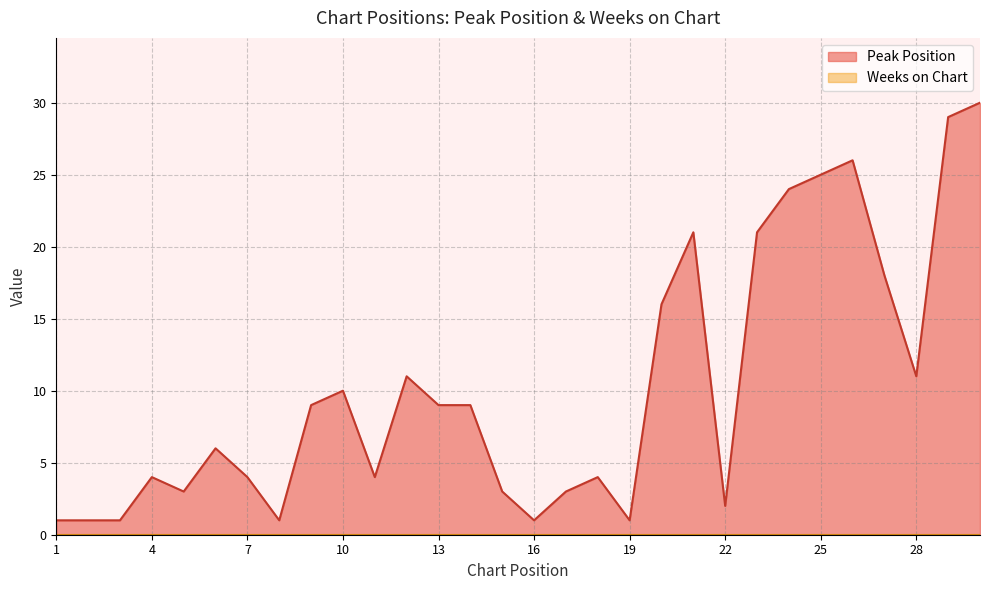

What is the value of the 2nd point from the left?

1